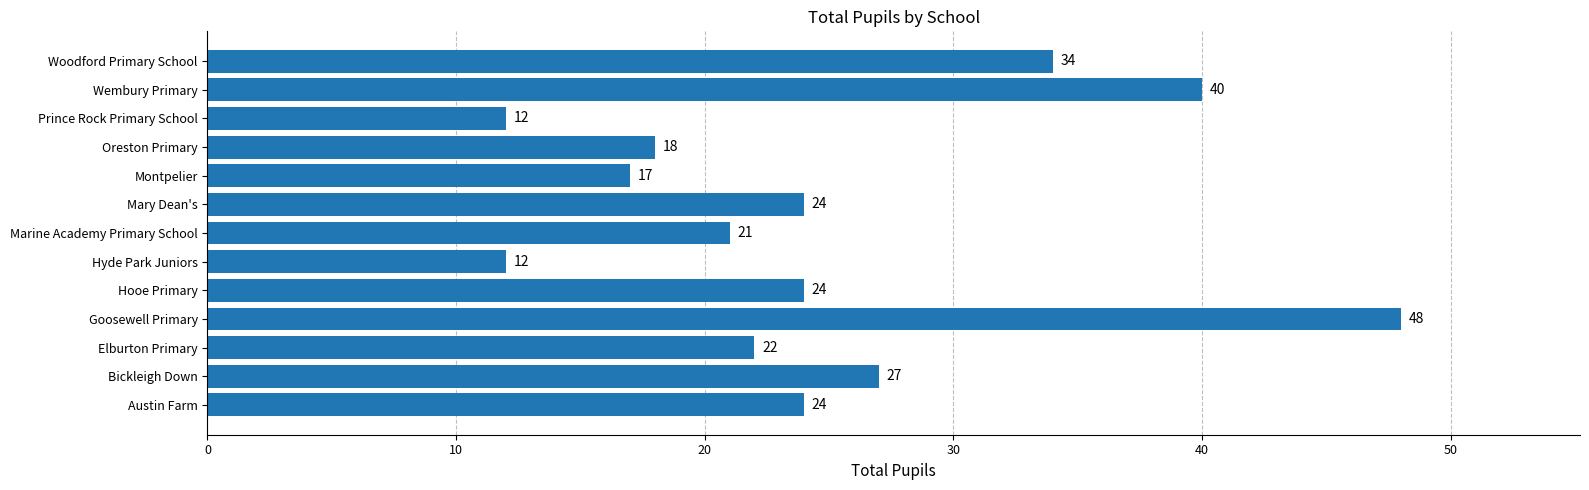

What is the maximum value shown in the chart?

48